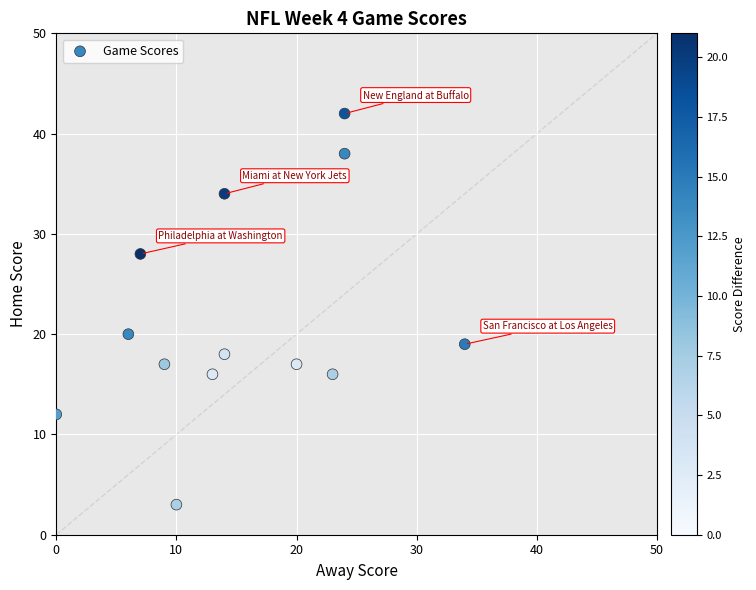

What is the range of X values (max minus min)?

34